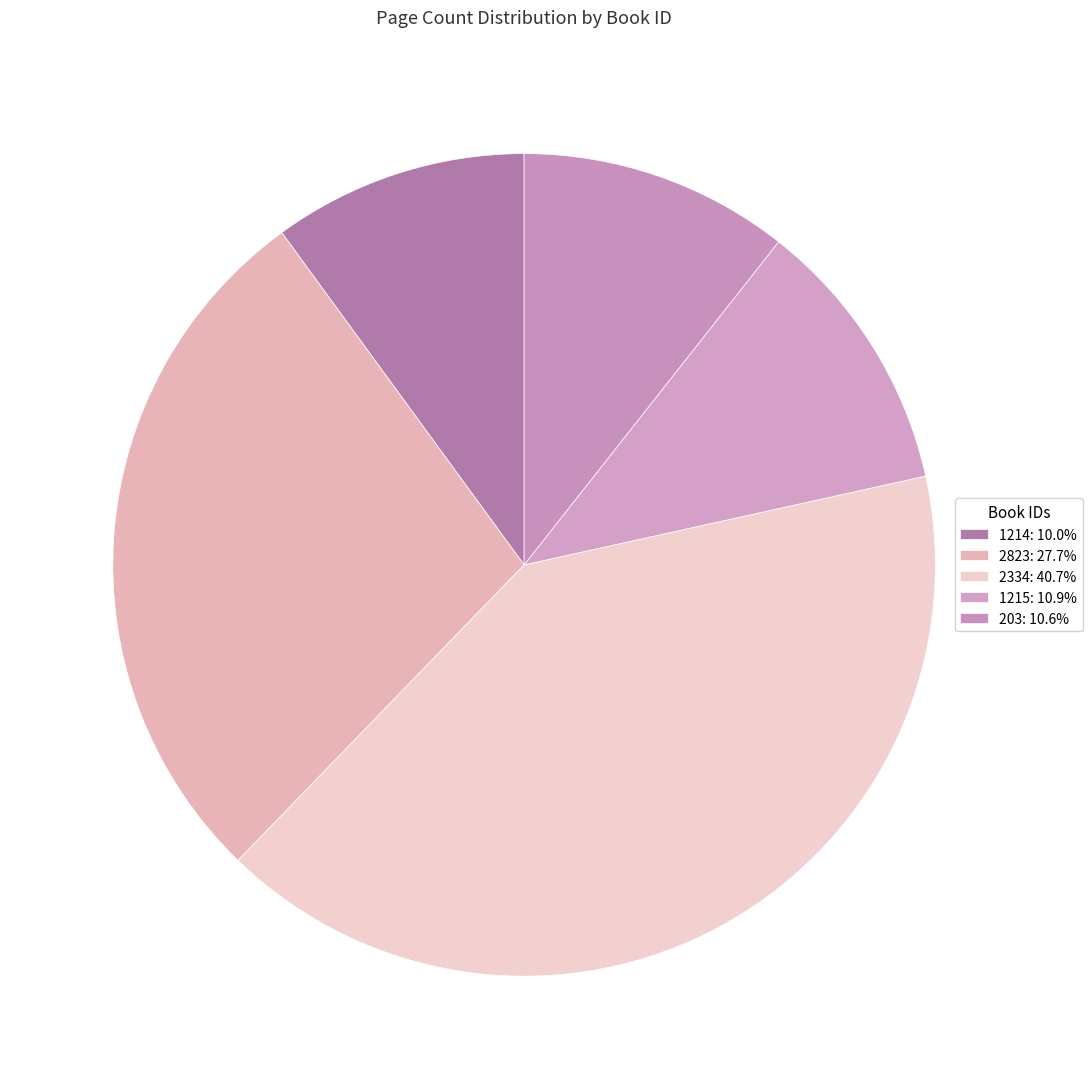

What percentage is NOT represented by 2823?

72.3%